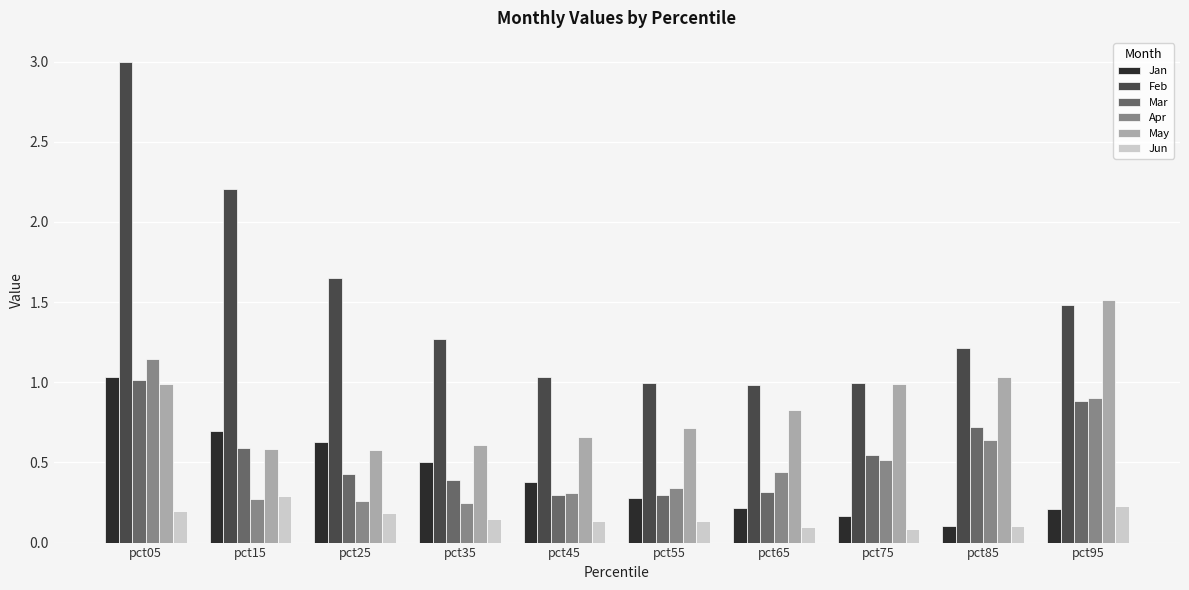

What is the difference between the maximum and minimum values in the Apr series?

0.9